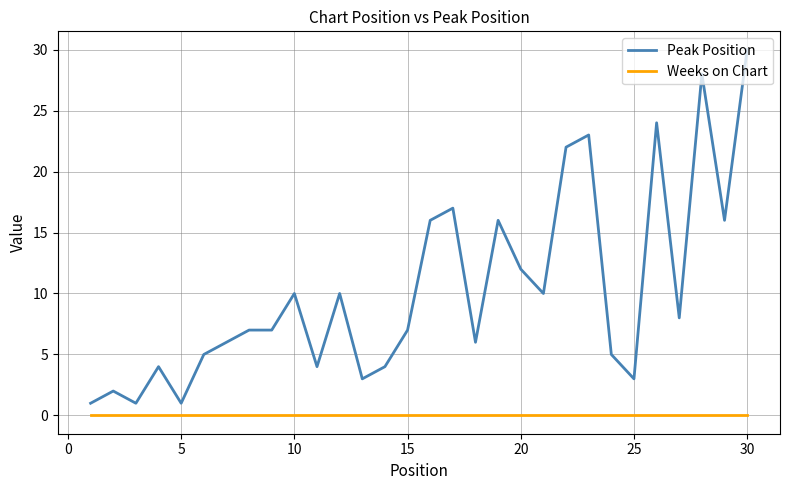

List the series in order of their peak value, lowest first.

Weeks on Chart, Peak Position